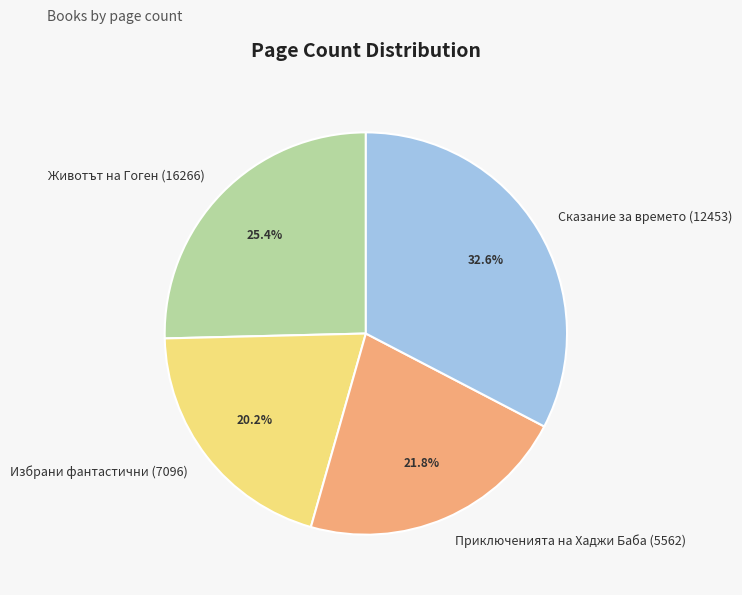

Is the sum of Приключенията на Хаджи Баба (5562) and Сказание за времето (12453) greater than half?

Yes